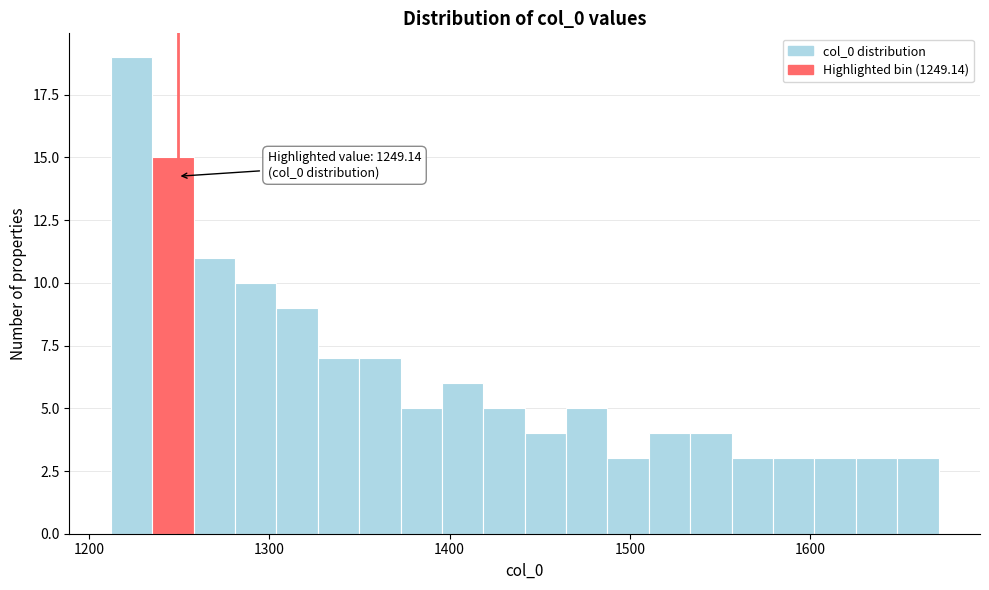

Around what value on the x-axis is the tallest bar? Give the approximate position of its centre, as read against the axis.

1220